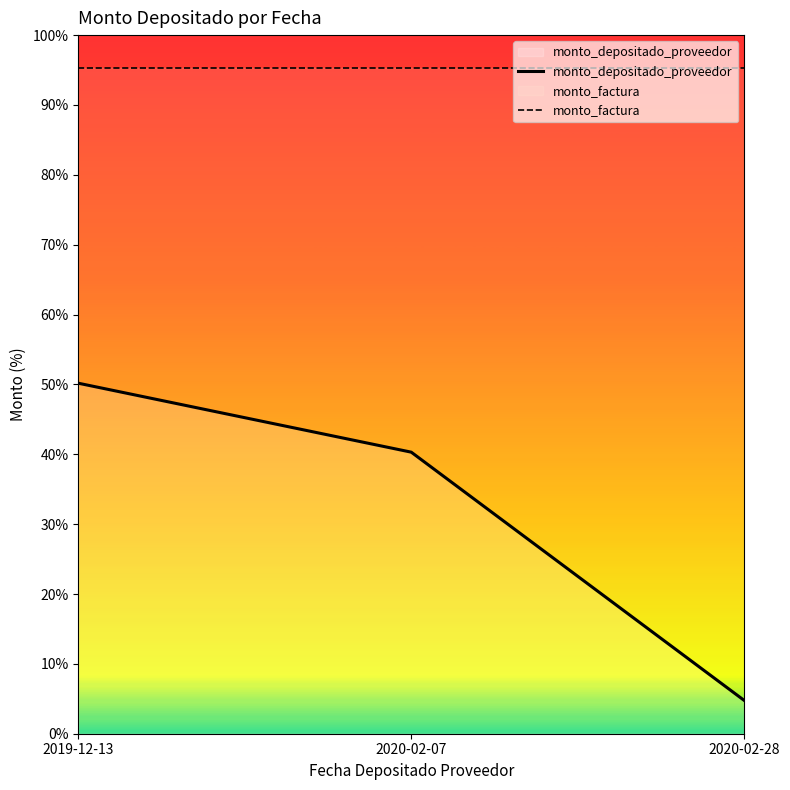

Which series changed the most between 2020-02-07 and 2020-02-28?

monto_depositado_proveedor